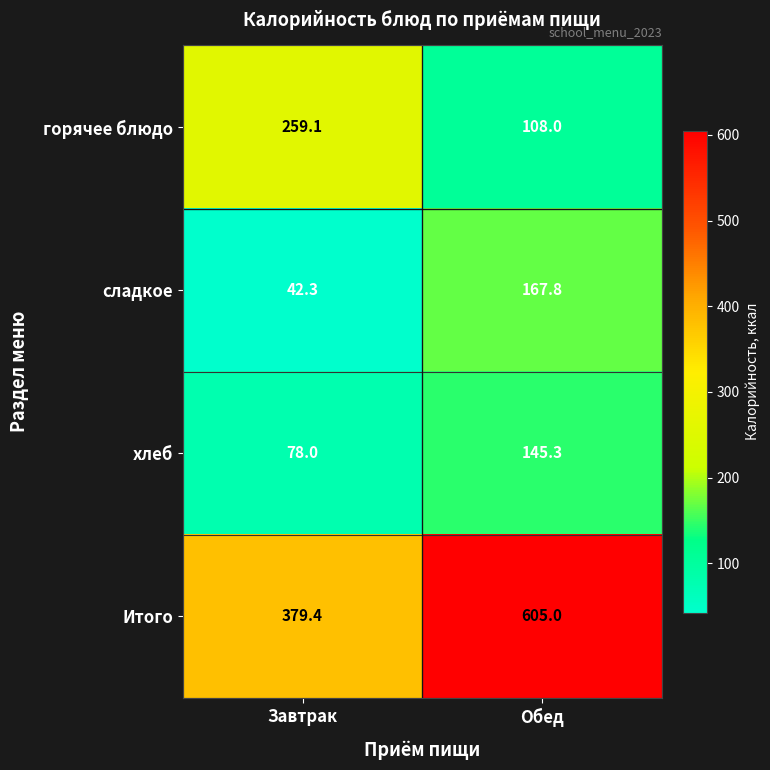

How many series are shown in this chart?

4